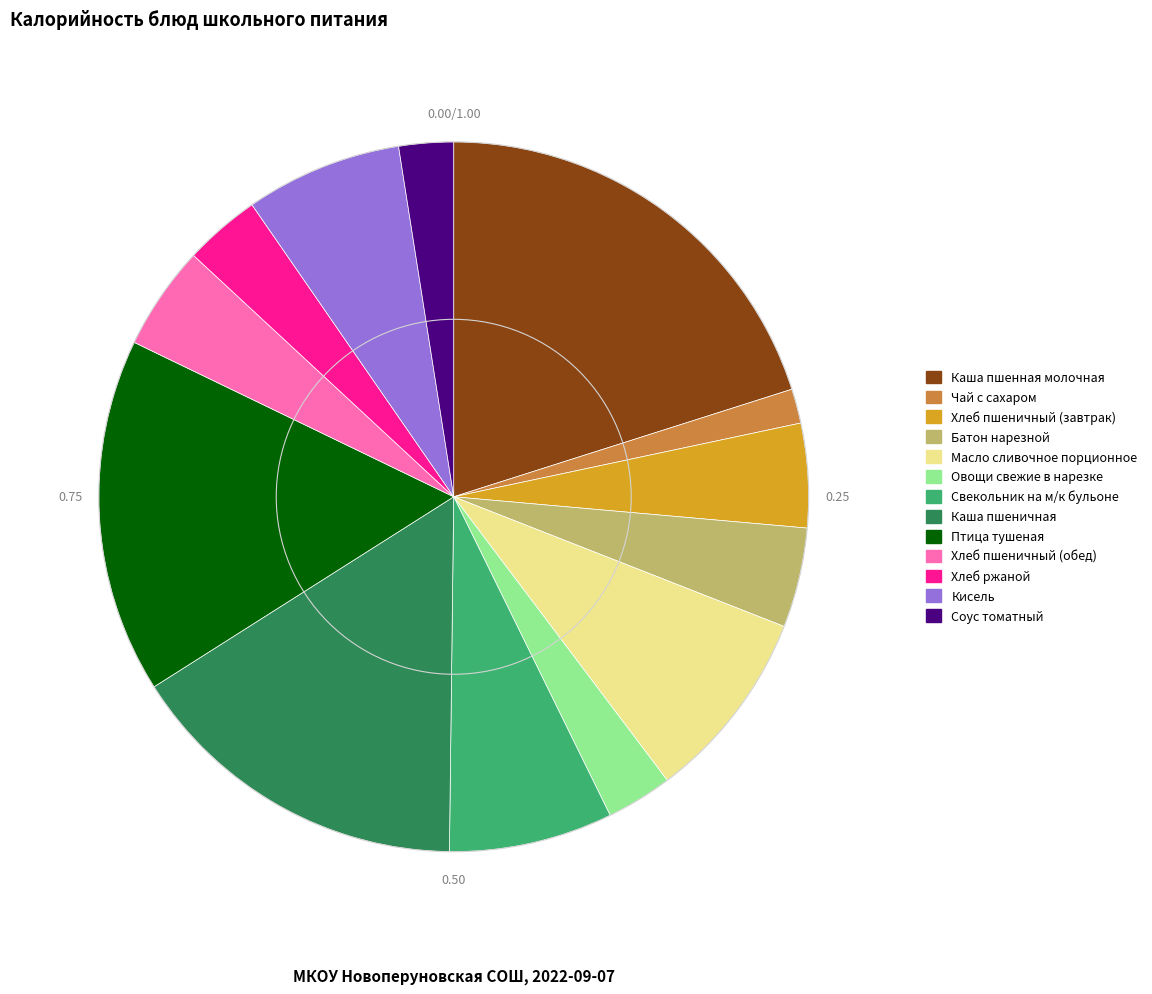

Which category has the biggest portion of the pie?

Каша пшенная молочная